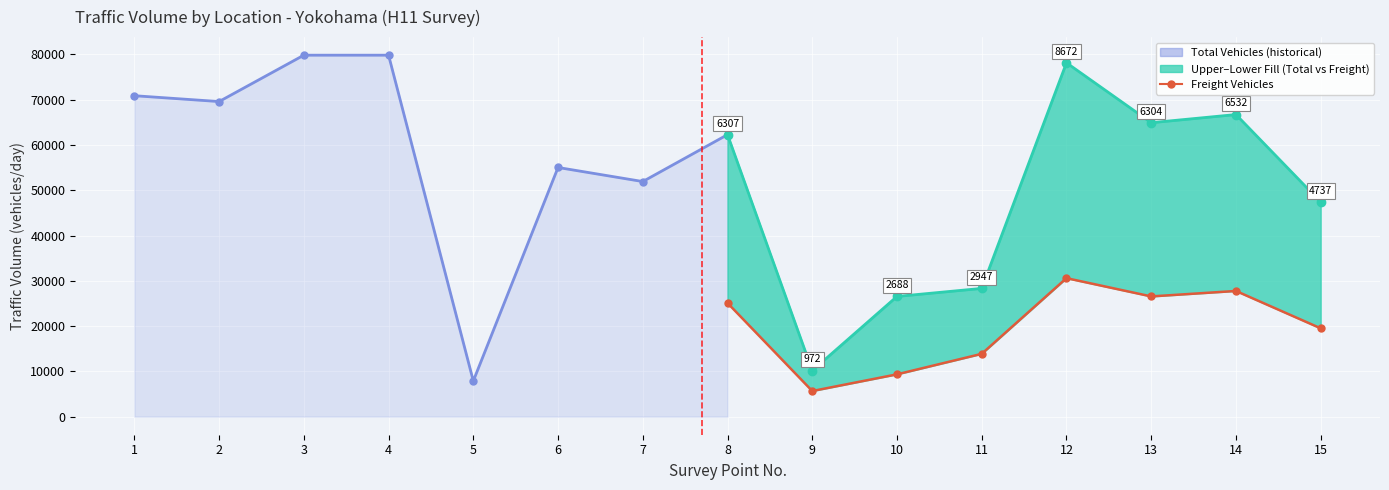

The value of Total Vehicles (forecast zone) at 15 is 12794. True or false?

False